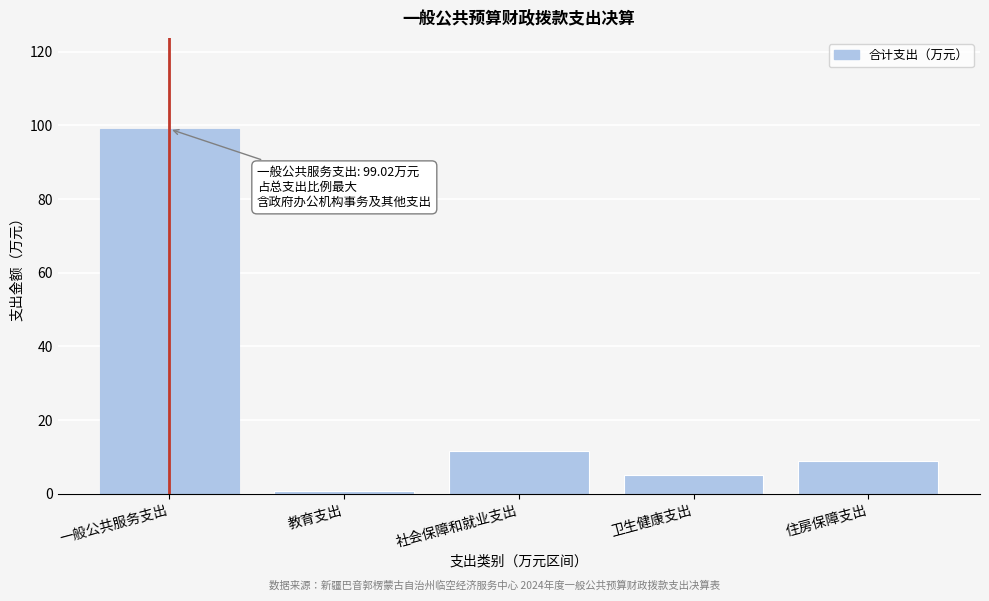

Reading right to left, transcribe all the data shown in this chart.

8.9	5.0	11.5	0.7	99.0